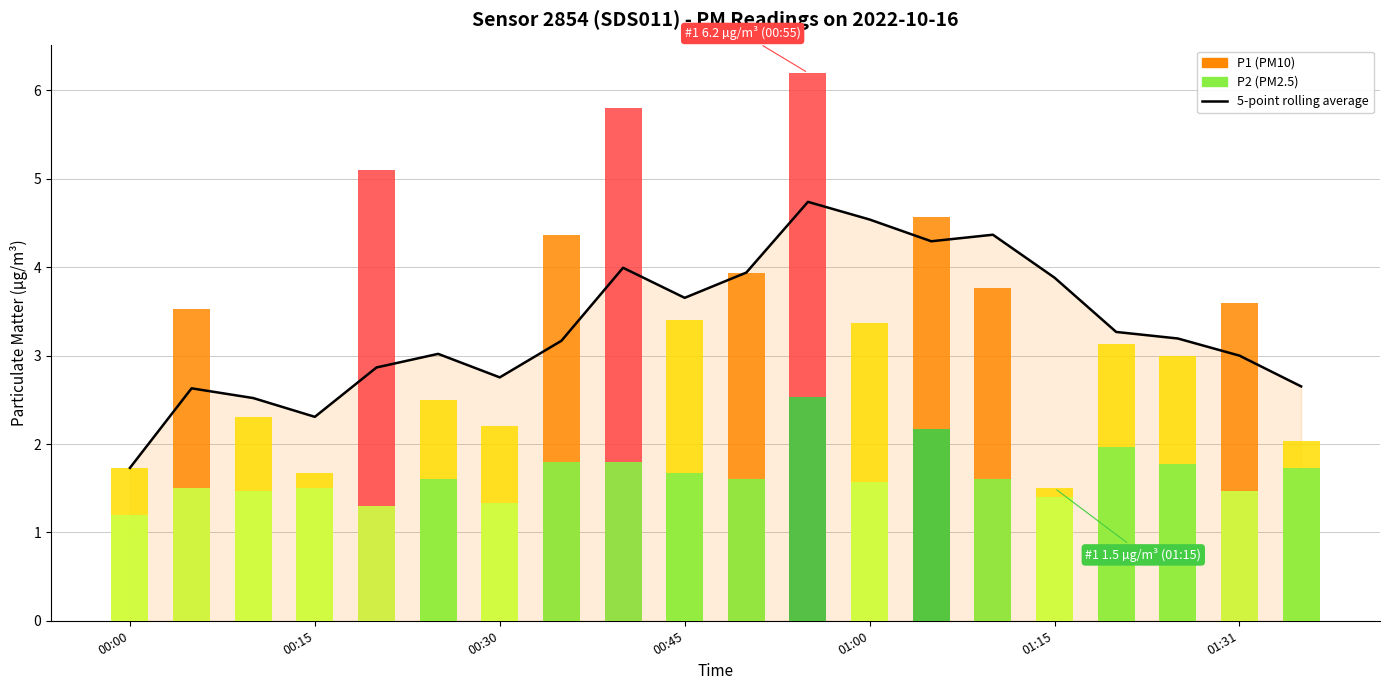

What is the average value?

3.3